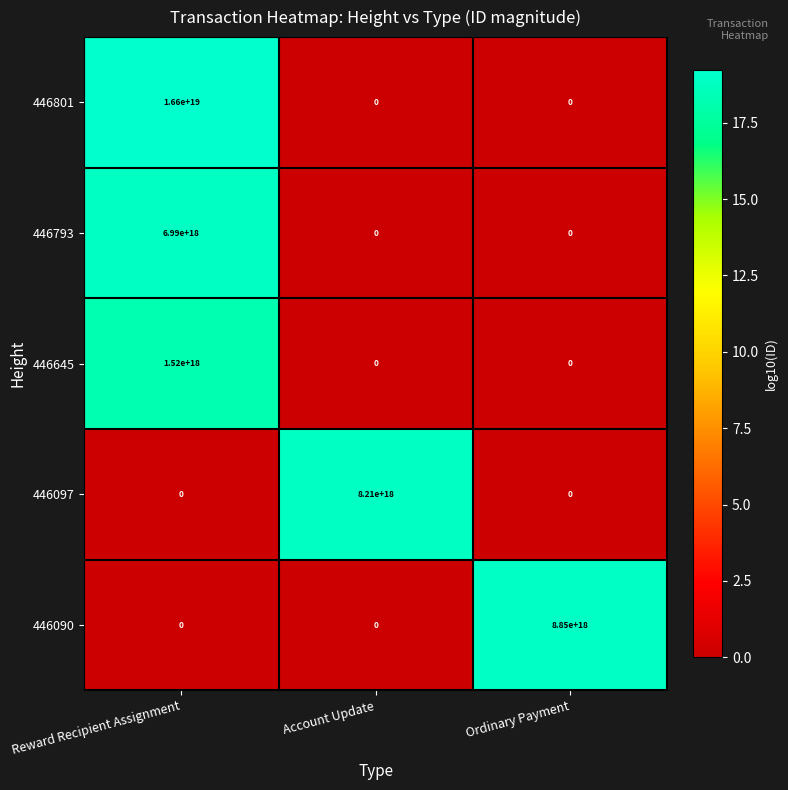

Which series has the largest range (max minus min)?

446801